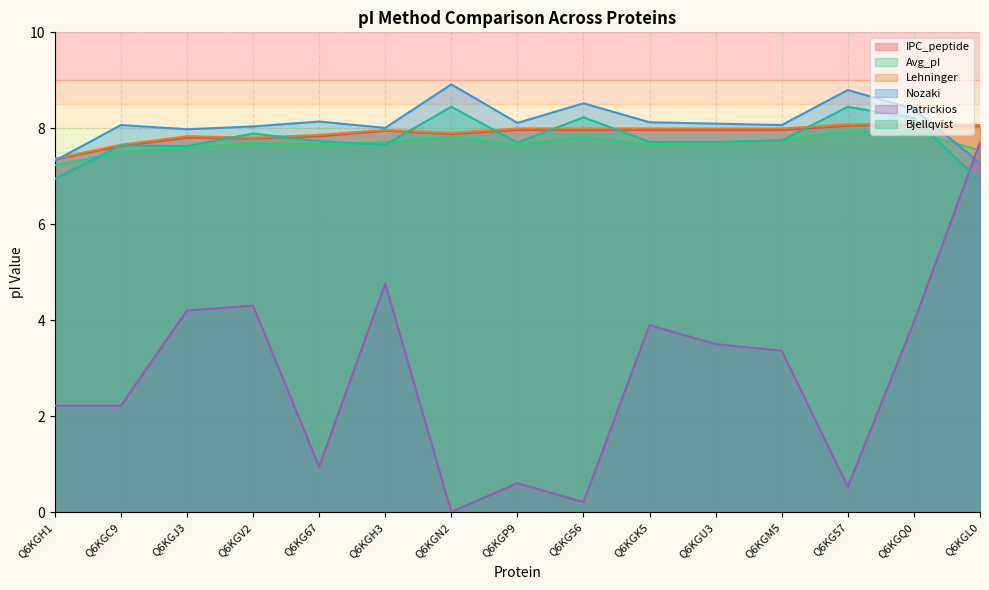

How many categories are shown in the chart?

15